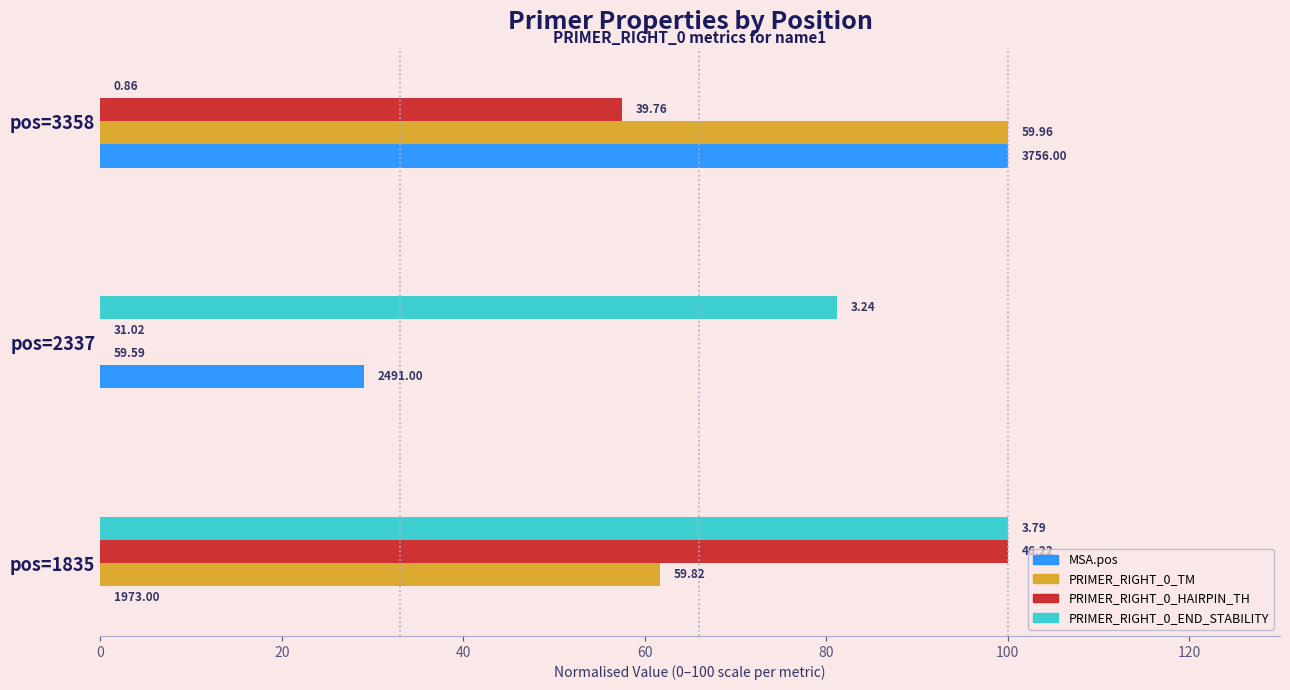

What are all the series names shown in the legend?

MSA.pos, PRIMER_RIGHT_0_TM, PRIMER_RIGHT_0_HAIRPIN_TH, PRIMER_RIGHT_0_END_STABILITY